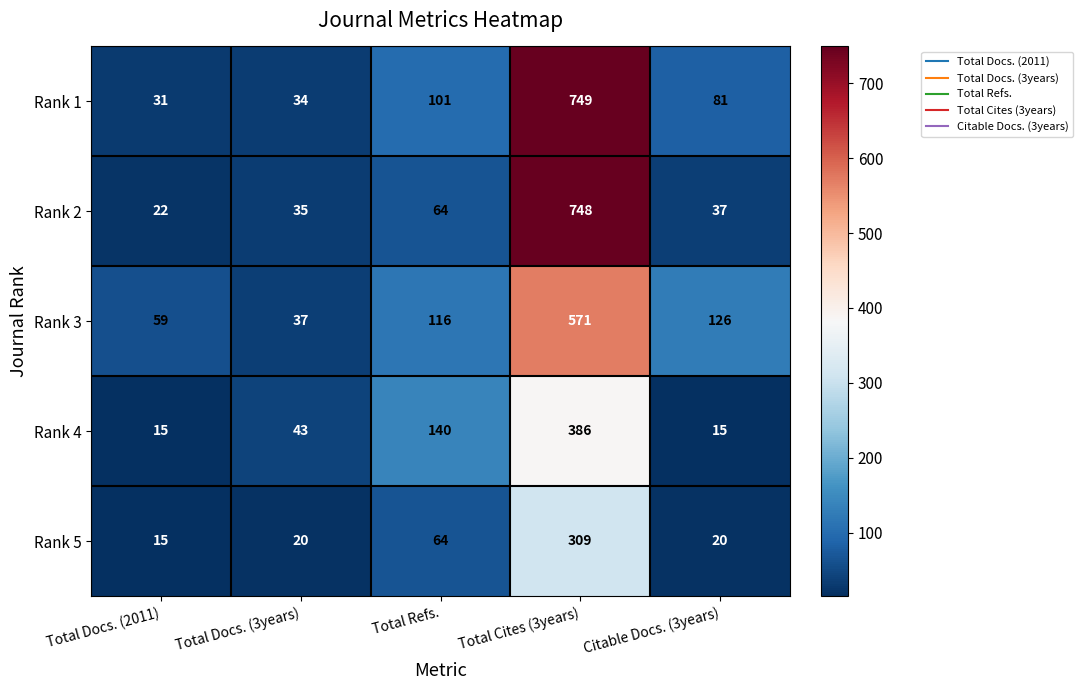

Which series has the widest spread of values?

Rank 2